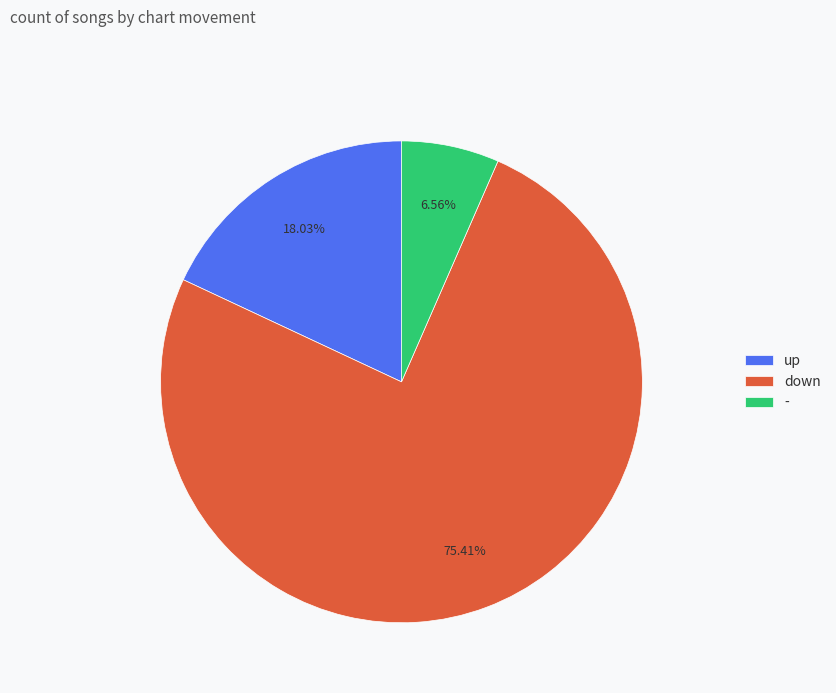

To the nearest percent, what percentage of the pie is -?

7%